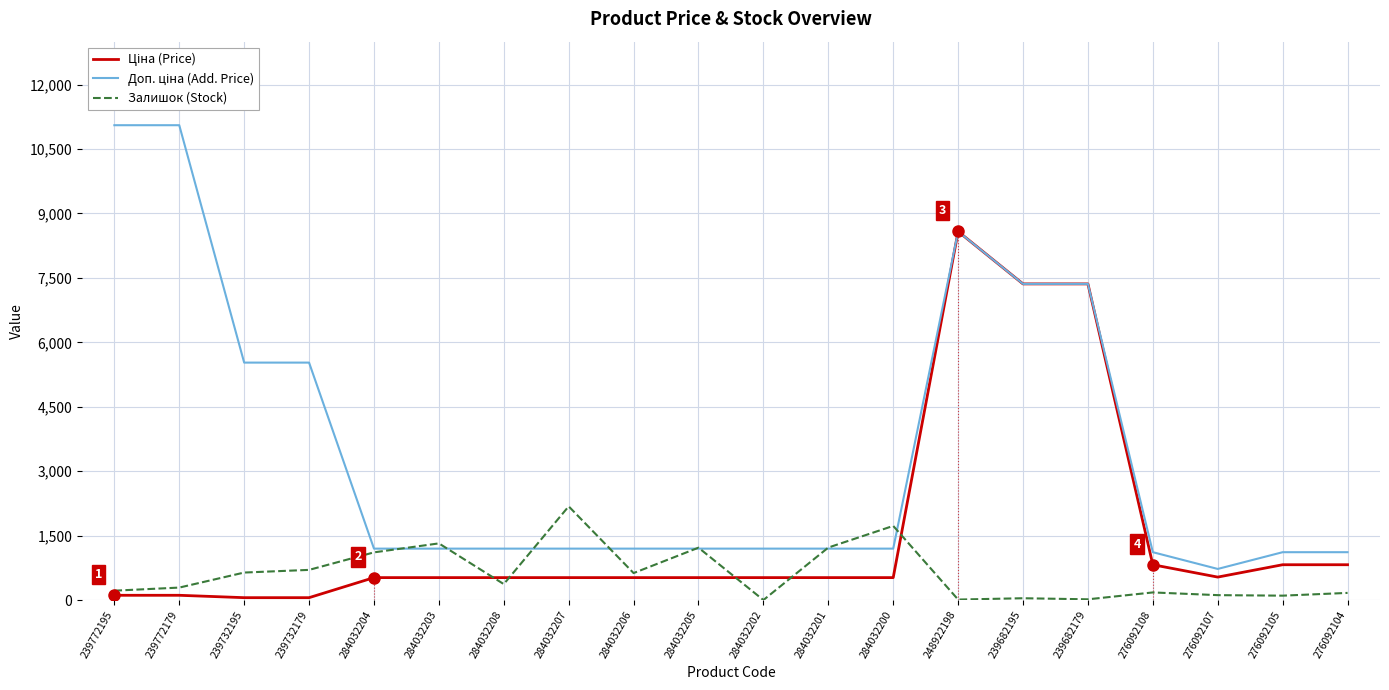

Read the Залишок (Stock) value at 239682179.

17.0